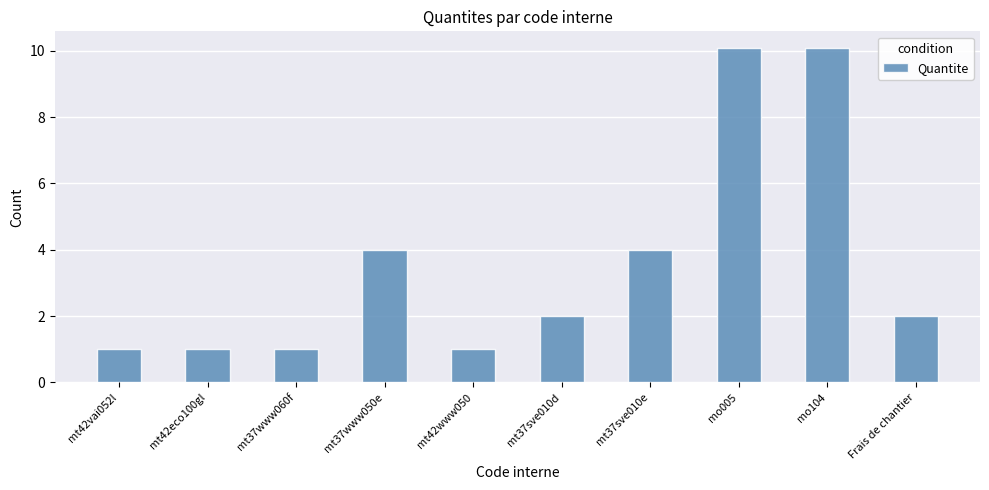

Count the number of data series in this chart.

1